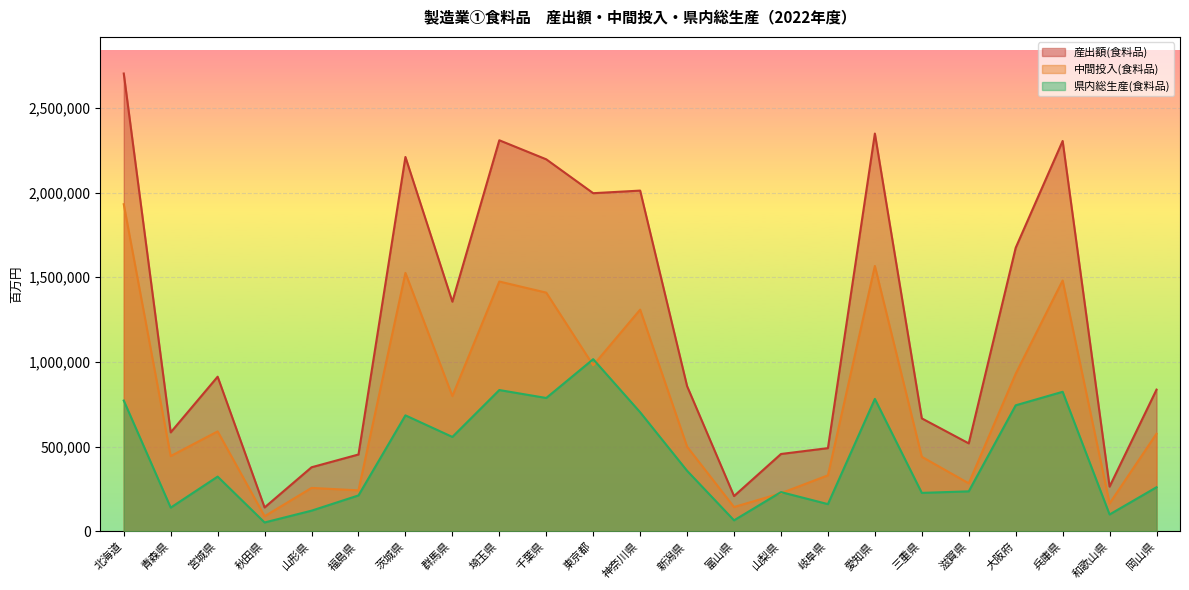

What are all the series names shown in the legend?

産出額(食料品), 中間投入(食料品), 県内総生産(食料品)